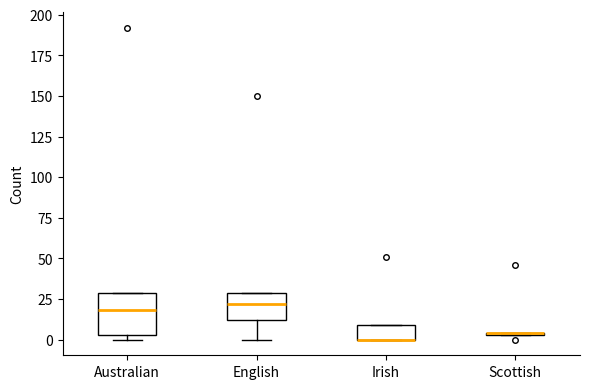

Comparing the boxes themselves (not the whiskers), which one is the tallest?

Australian